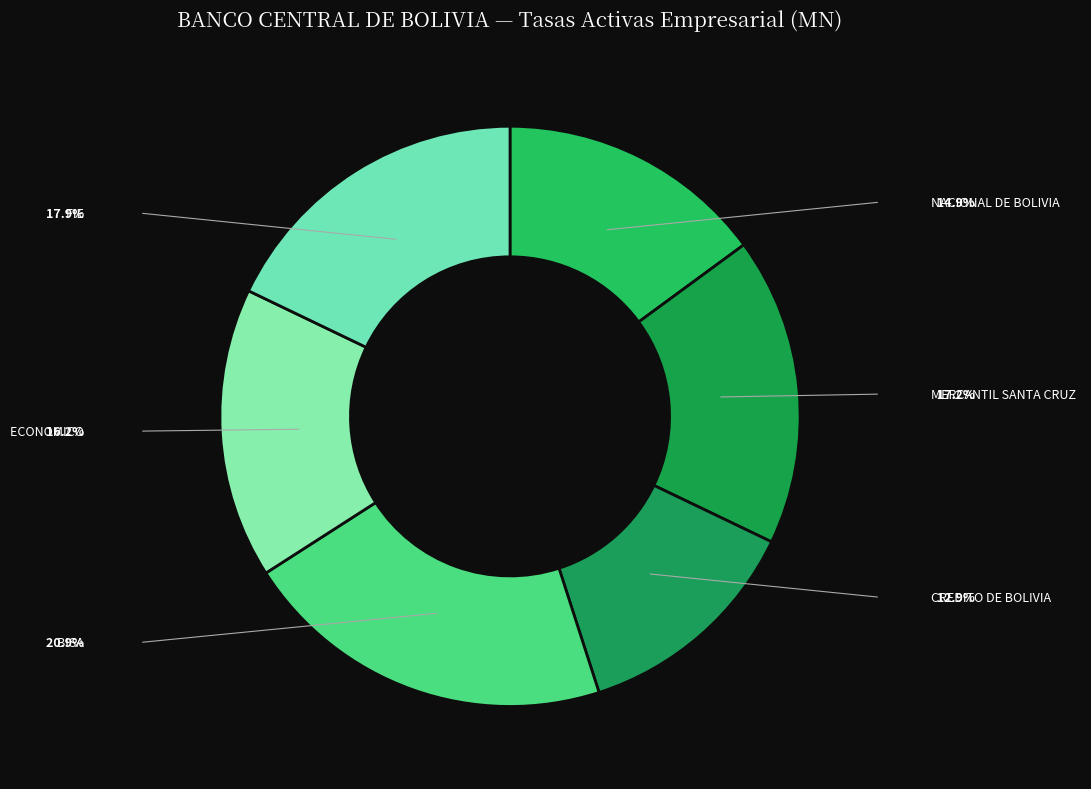

Count the number of slices in the pie.

6